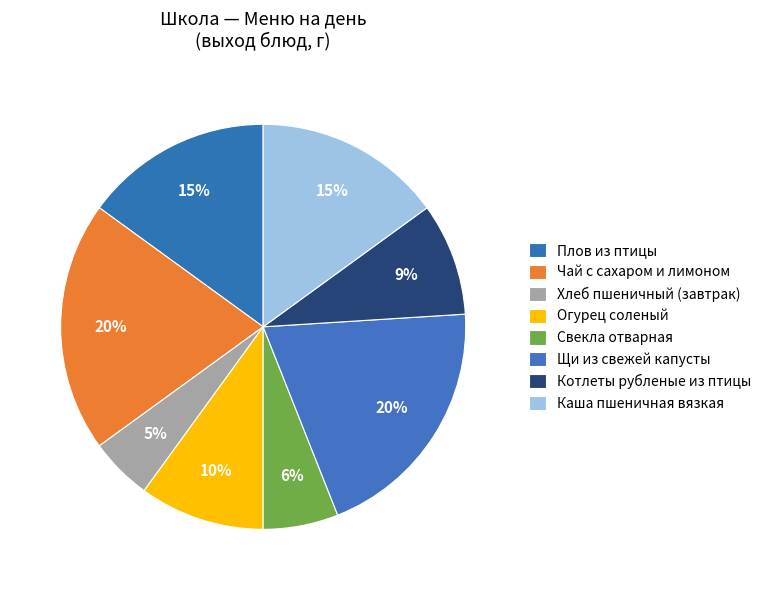

Count the number of slices in the pie.

8